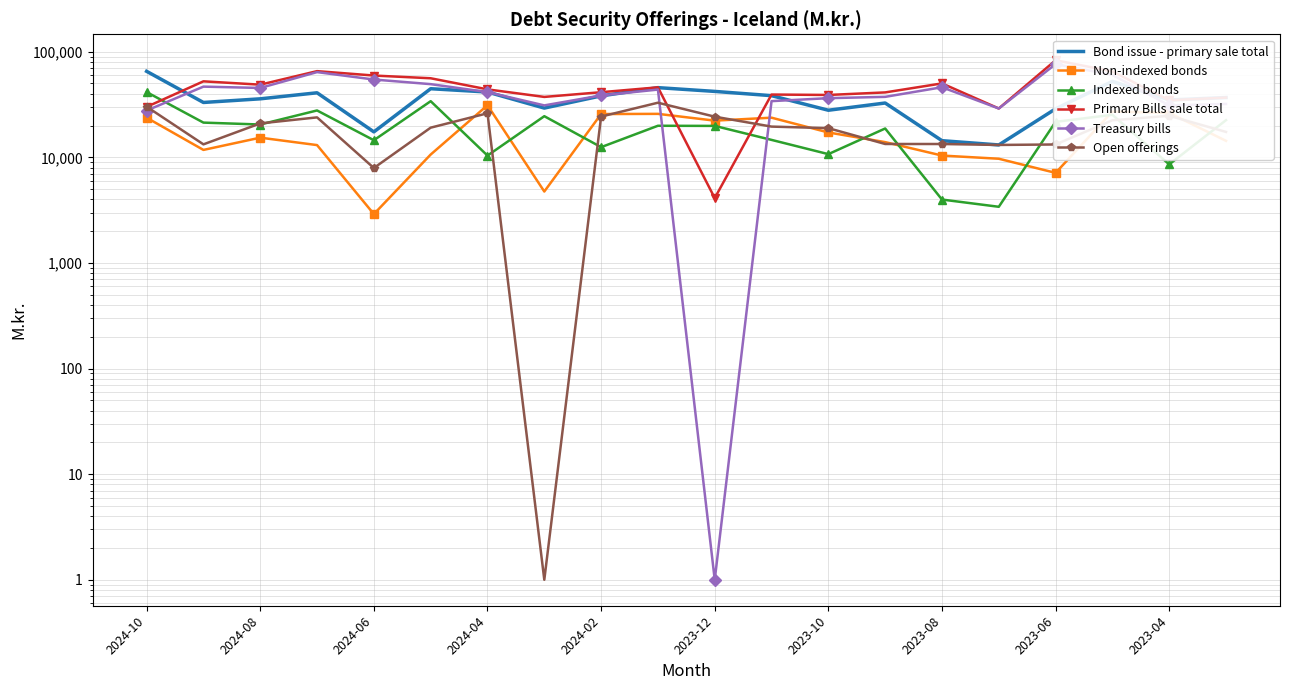

How many values in the Treasury bills series are below 41437?

10